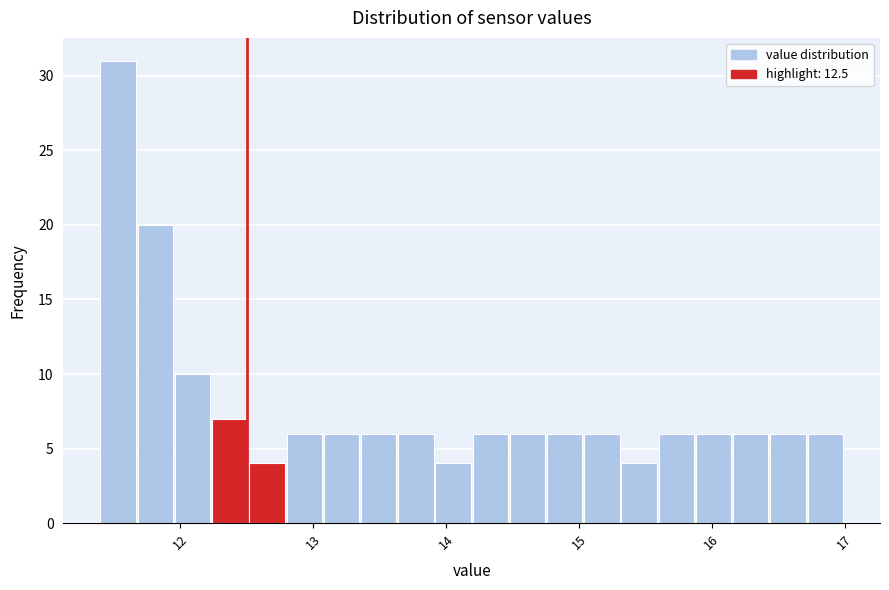

Read against the x-axis, roughly where is the centre of the tallest bar?

11.5